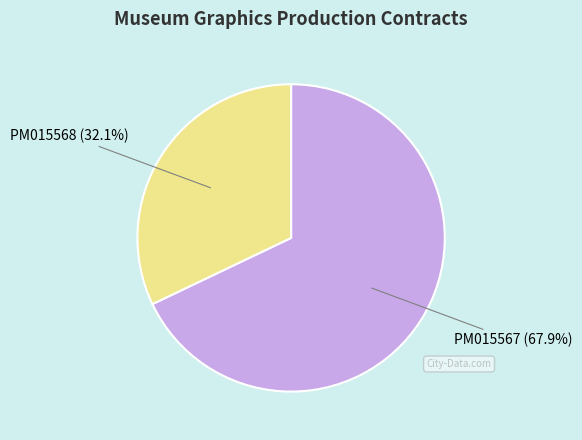

Is there a majority slice in this chart?

Yes